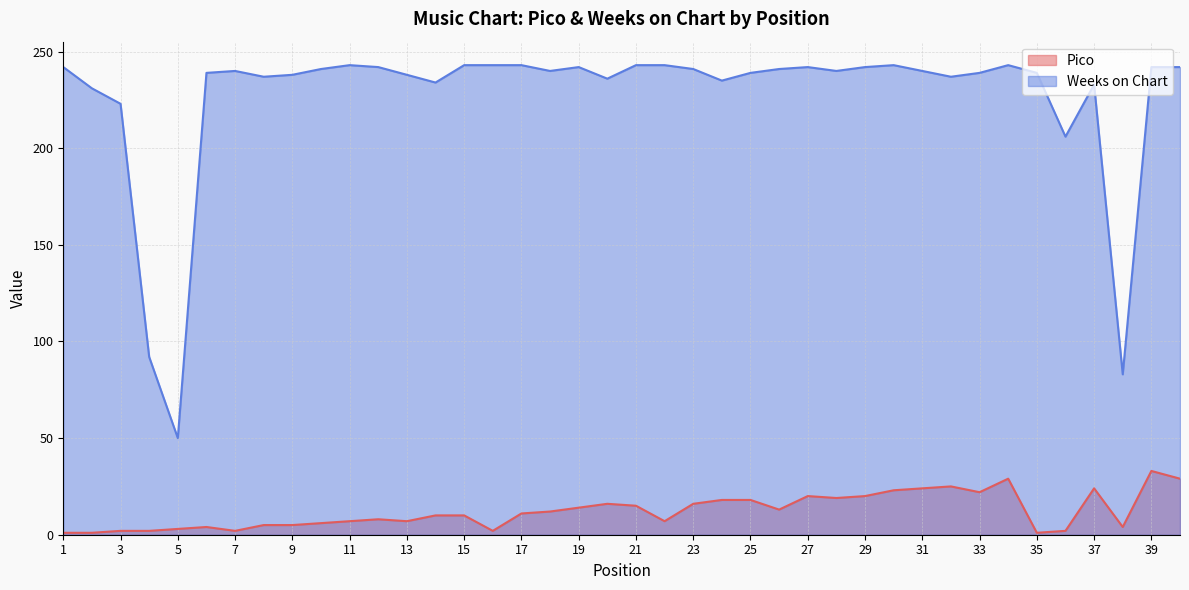

What is the difference between the Pico values at 2 and 7?

1